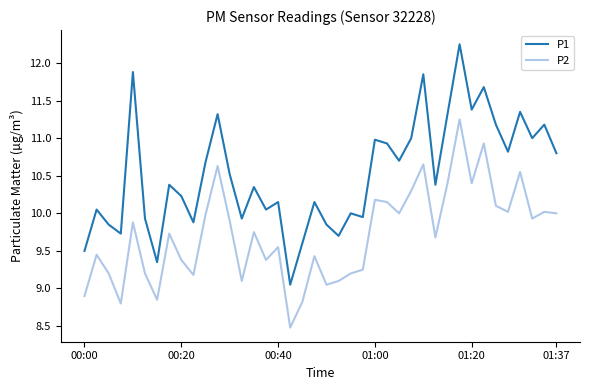

Which series has the largest total across all categories?

P1